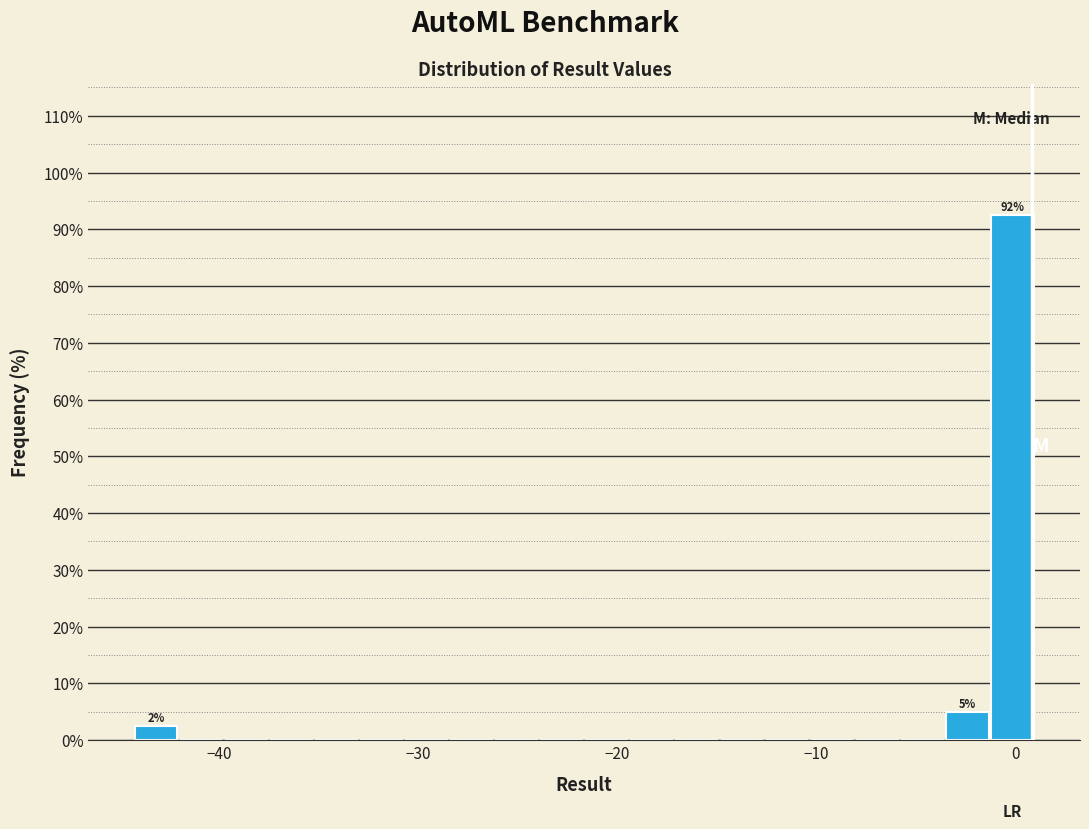

Around what value on the x-axis is the tallest bar? Give the approximate position of its centre, as read against the axis.

0